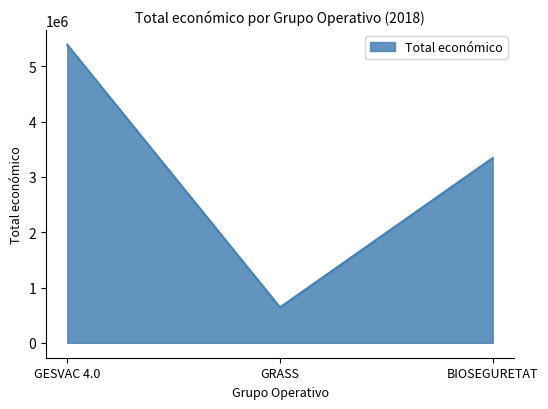

What is the change in value from GRASS to BIOSEGURETAT?

+2700916